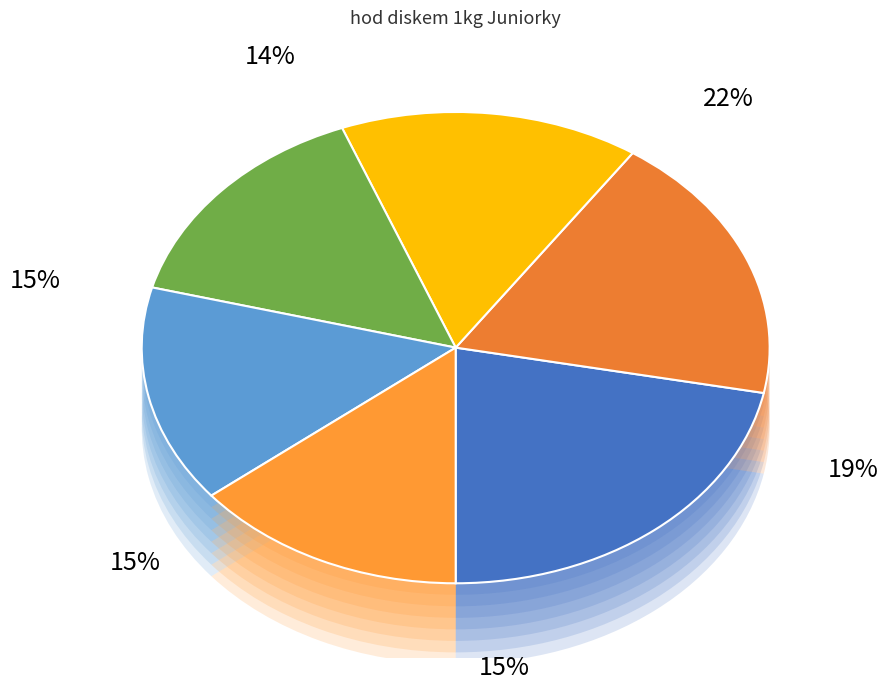

Does Karásková Barbora represent more than half of the total?

No